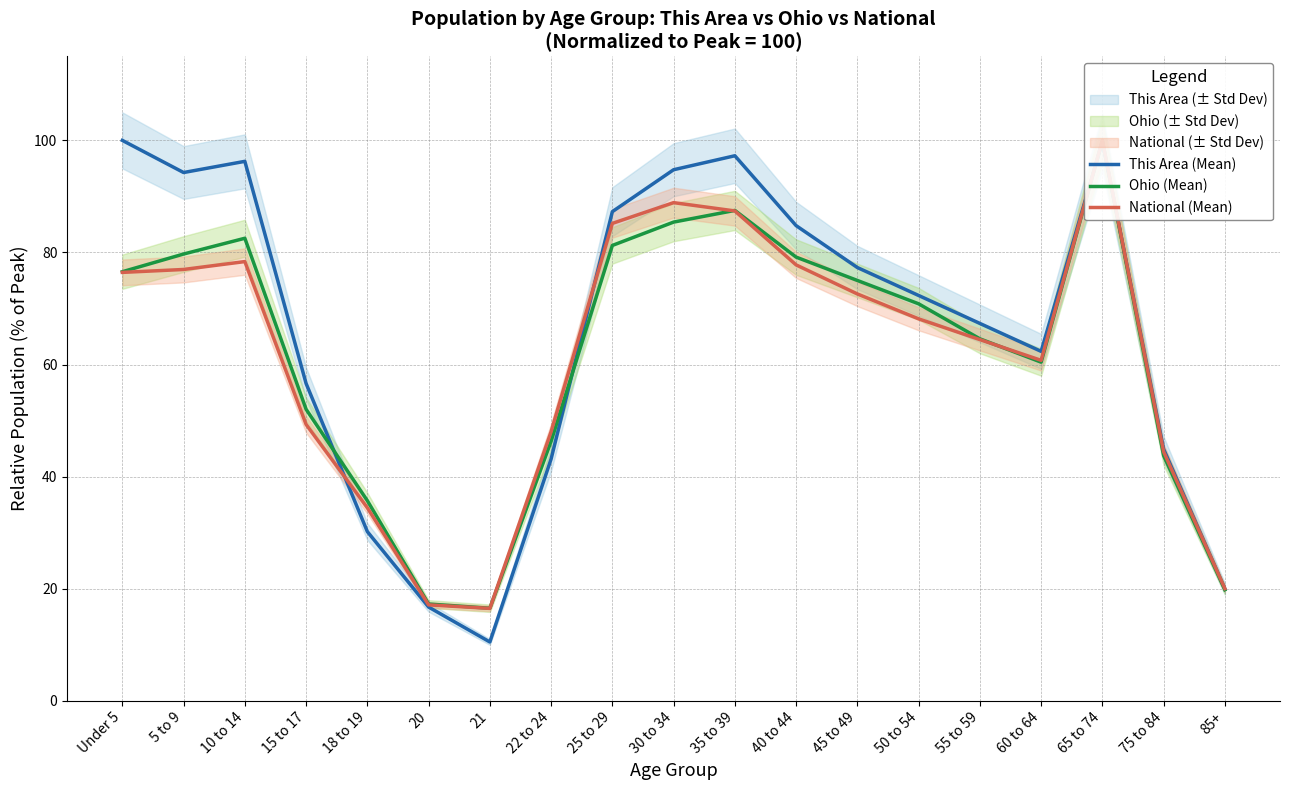

What is the label of the 15th point from the left?

55 to 59